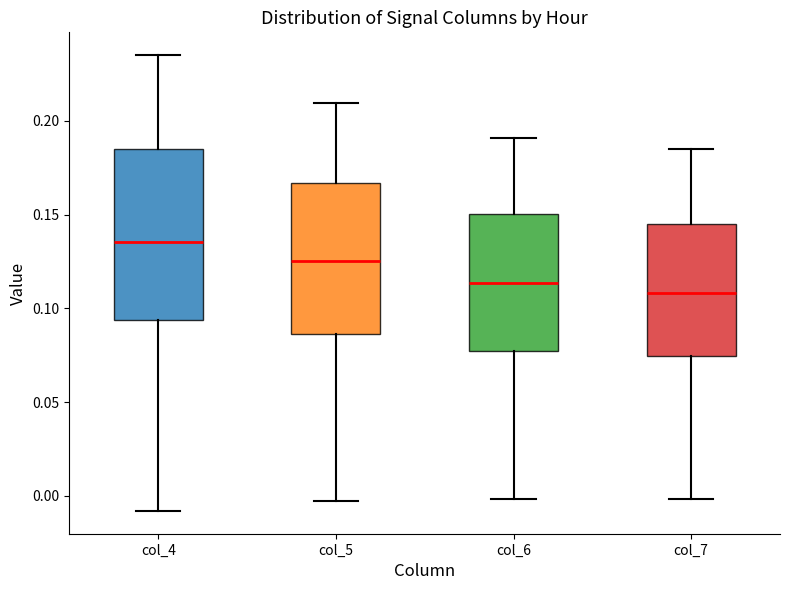

Which box's median line is the lowest?

col_7